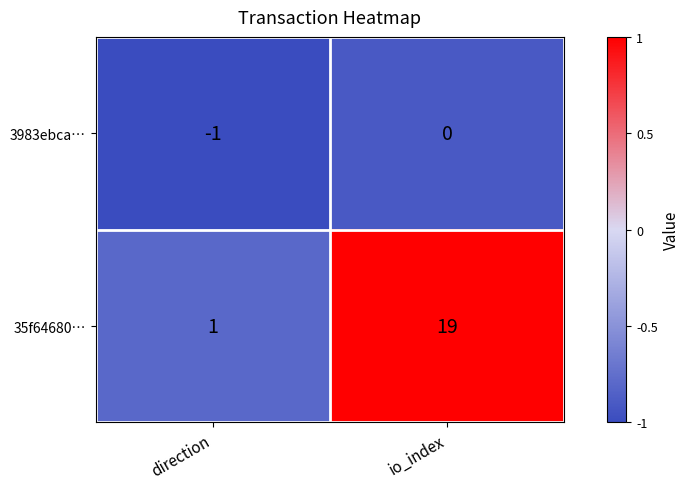

Is it true that 3983ebca… equals -1 at direction?

True